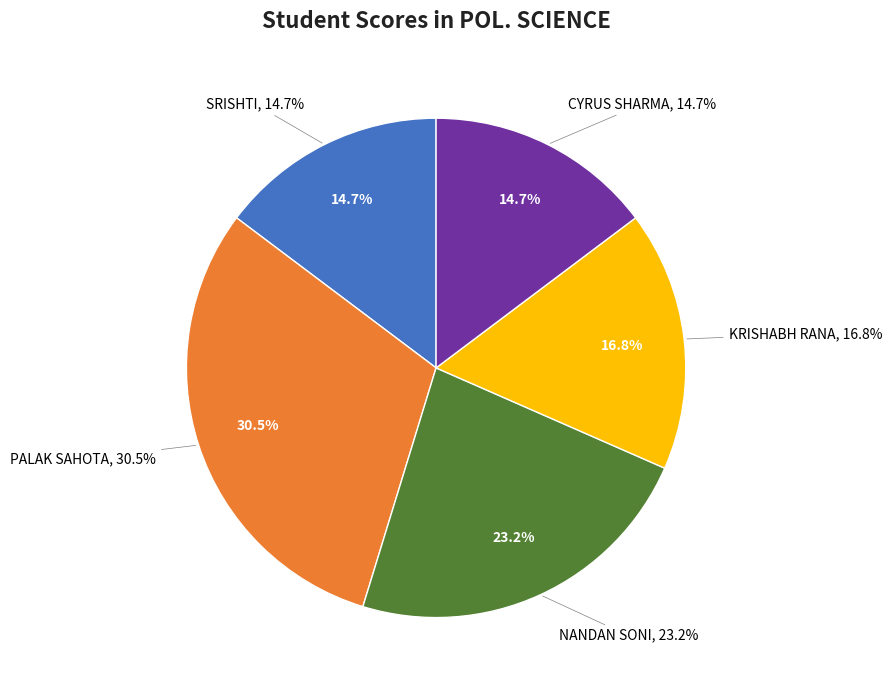

The KRISHABH RANA slice represents 17% of the pie. True or false?

True